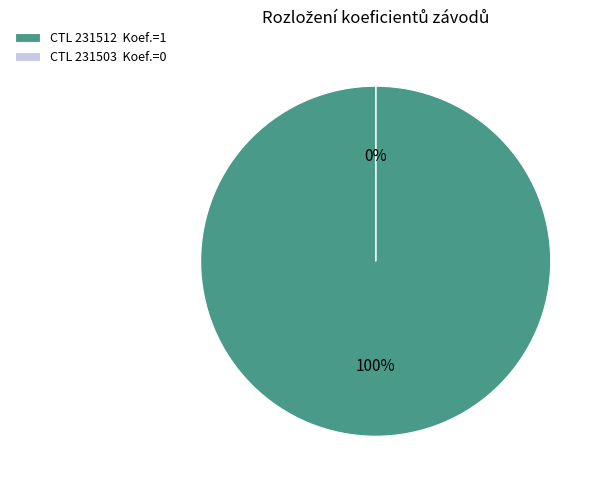

What percentage is the 231512 slice, to the nearest percent?

100%